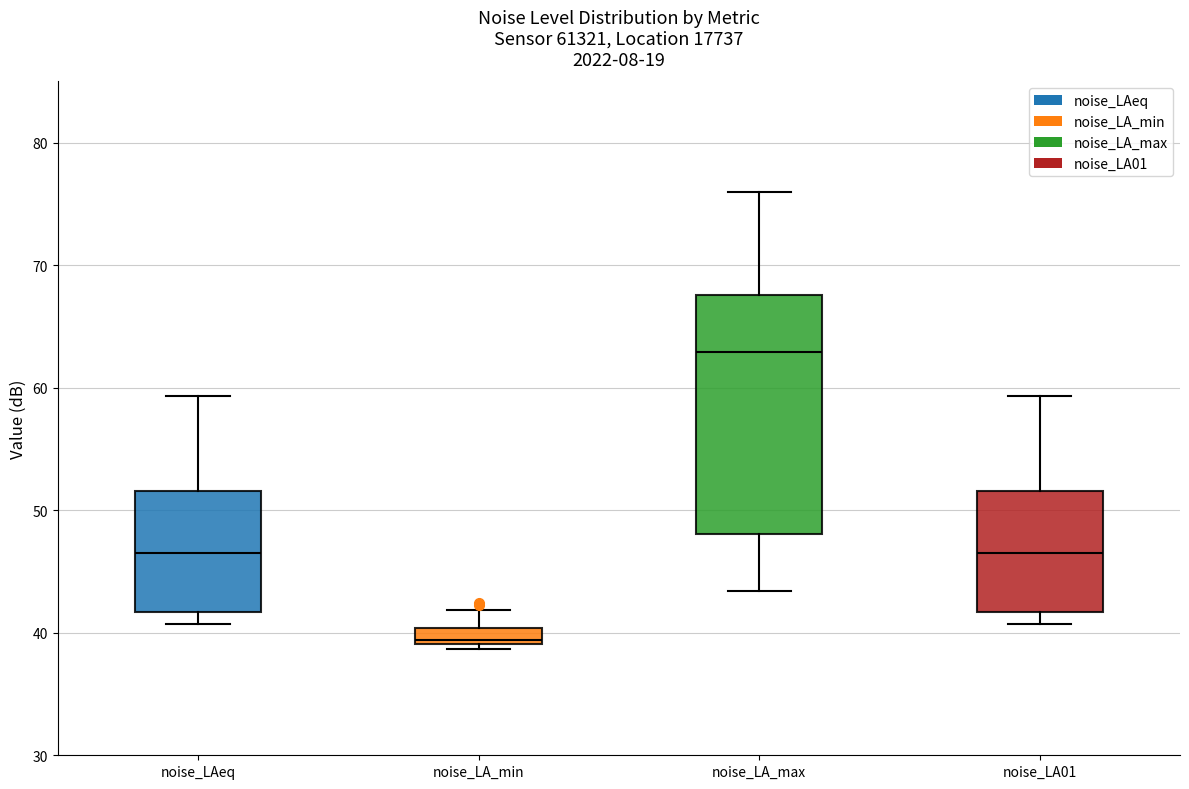

Which box has the lowest median line?

noise_LA_min